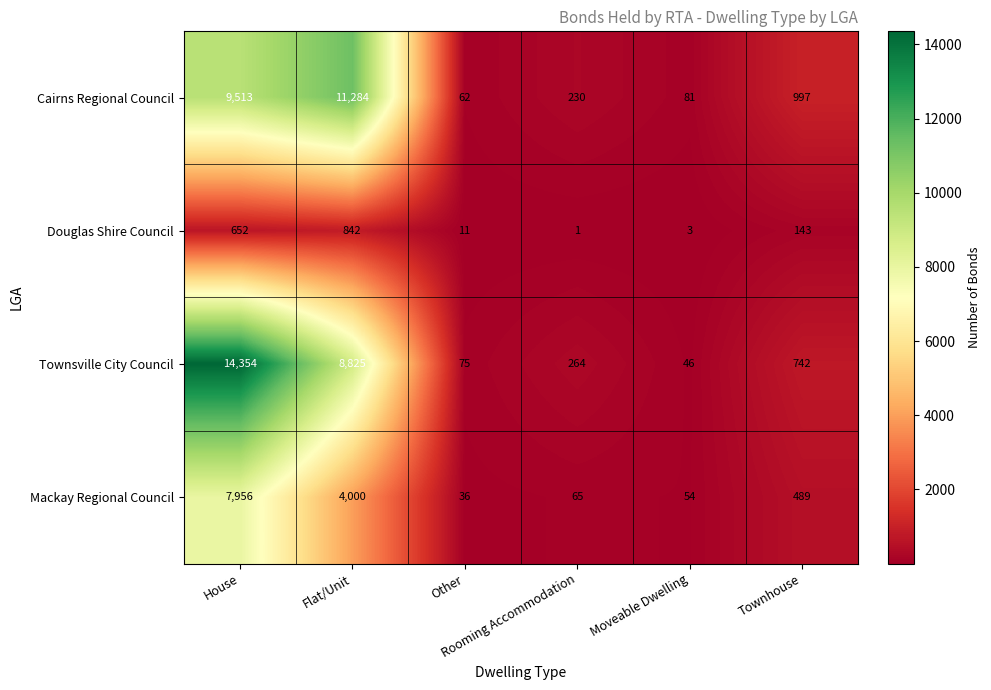

What is the average value of the Mackay Regional Council series?

2100